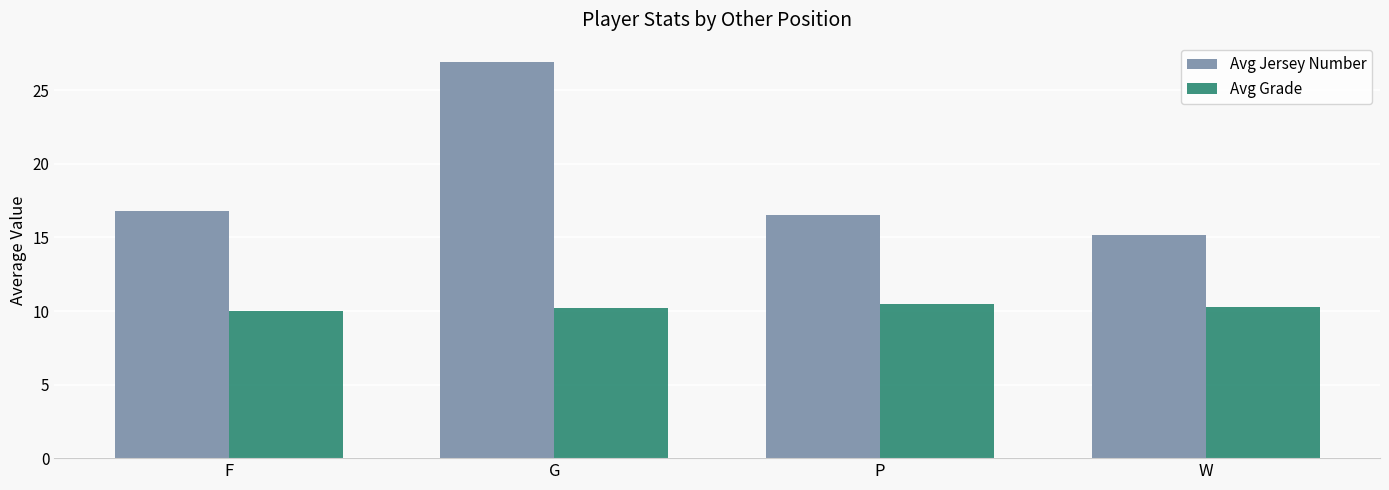

The Avg Jersey Number series shows 27.9 at P. True or false?

False